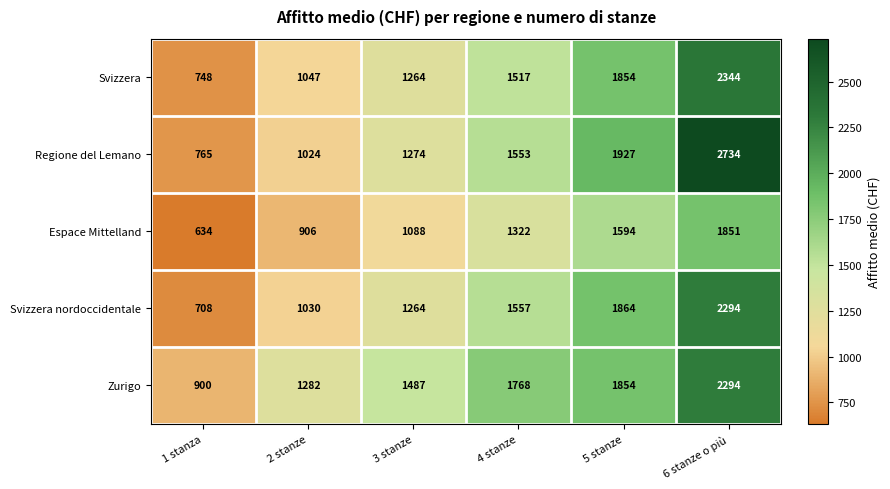

Reading left to right, extract all data points from this chart.

Svizzera: 748	1047	1264	1517	1854	2344
Regione del Lemano: 765	1024	1274	1553	1927	2734
Espace Mittelland: 634	906	1088	1322	1594	1851
Svizzera nordoccidentale: 708	1030	1264	1557	1864	2294
Zurigo: 900	1282	1487	1768	1854	2294